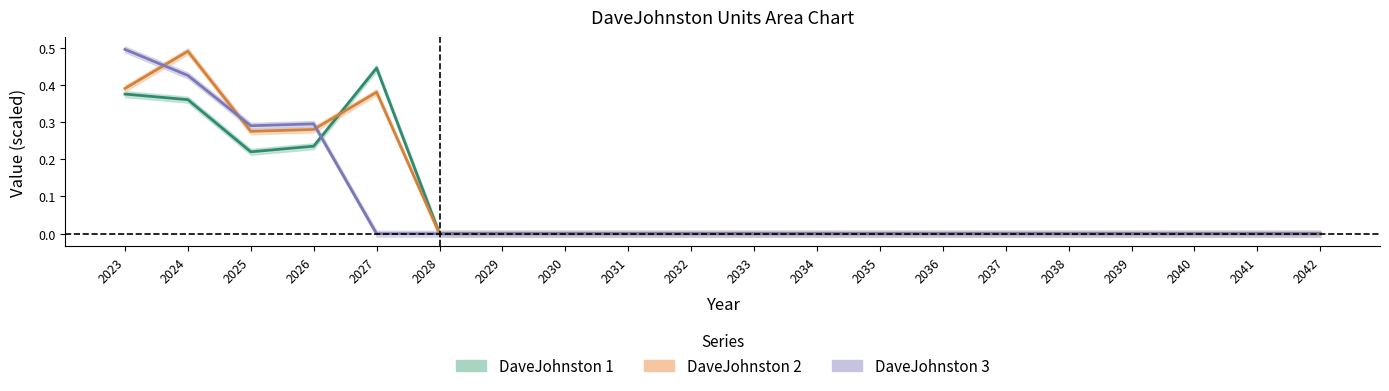

List the series in order of their peak value, highest first.

DaveJohnston 3, DaveJohnston 2, DaveJohnston 1